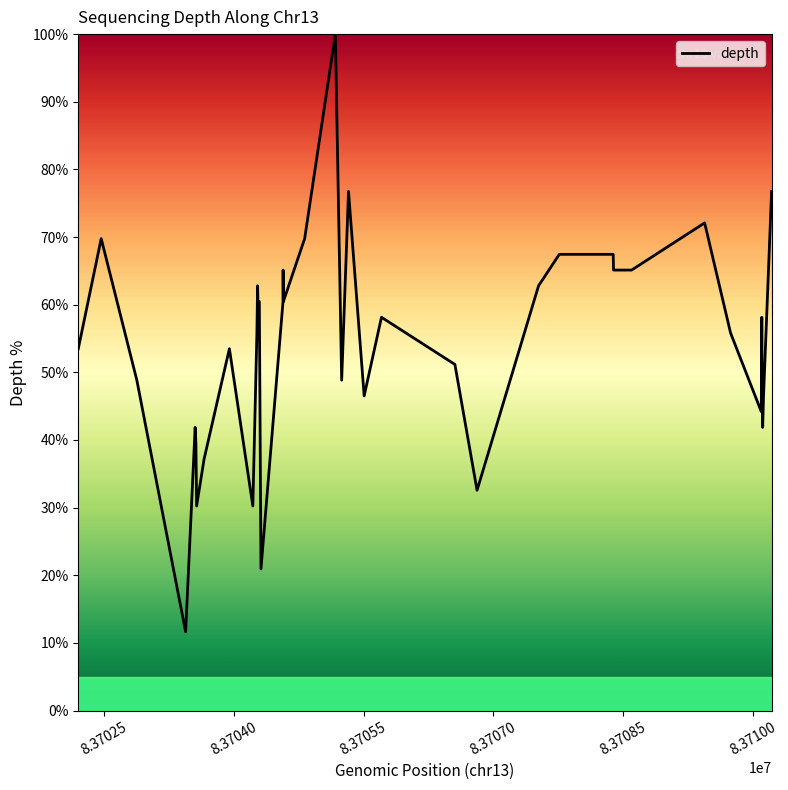

What is the average value?

54.5